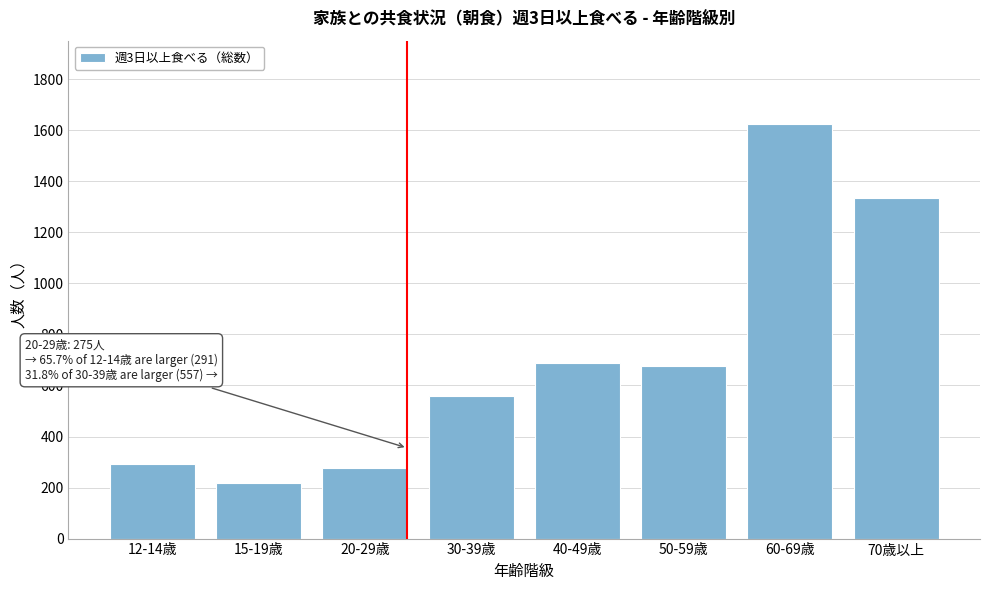

Reading left to right, what are all the values shown in this chart?

291	217	275	557	689	678	1626	1334